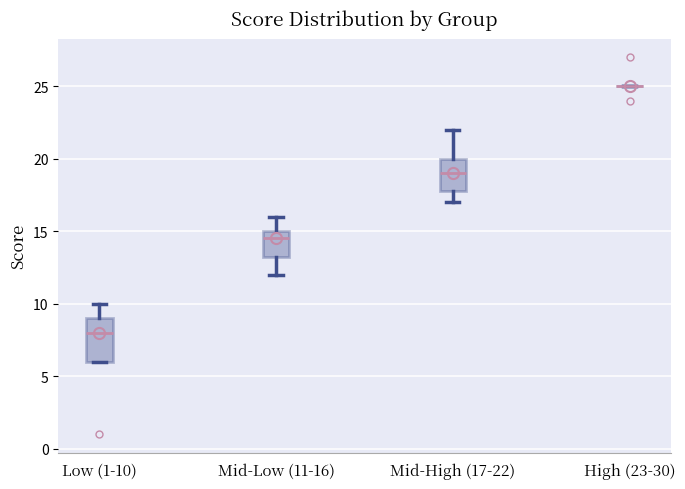

Where does the median line of the box for Mid-High (17-22) sit on the y-axis? The values are not printed on the chart, so give them approximately, as read against the axis.

19.0